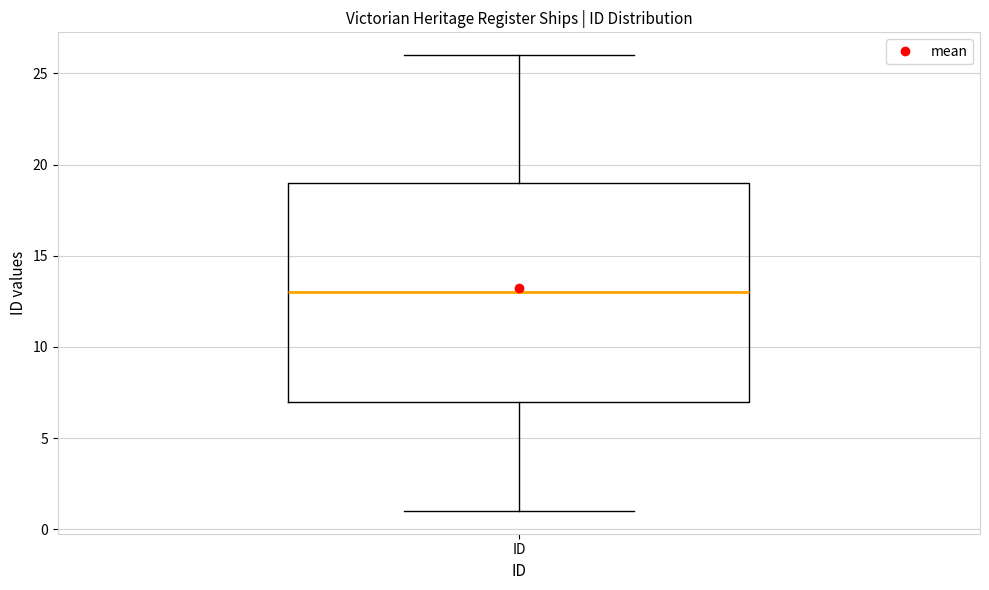

Where does the lower whisker of the box for ID end on the y-axis? The values are not printed on the chart, so give them approximately, as read against the axis.

1